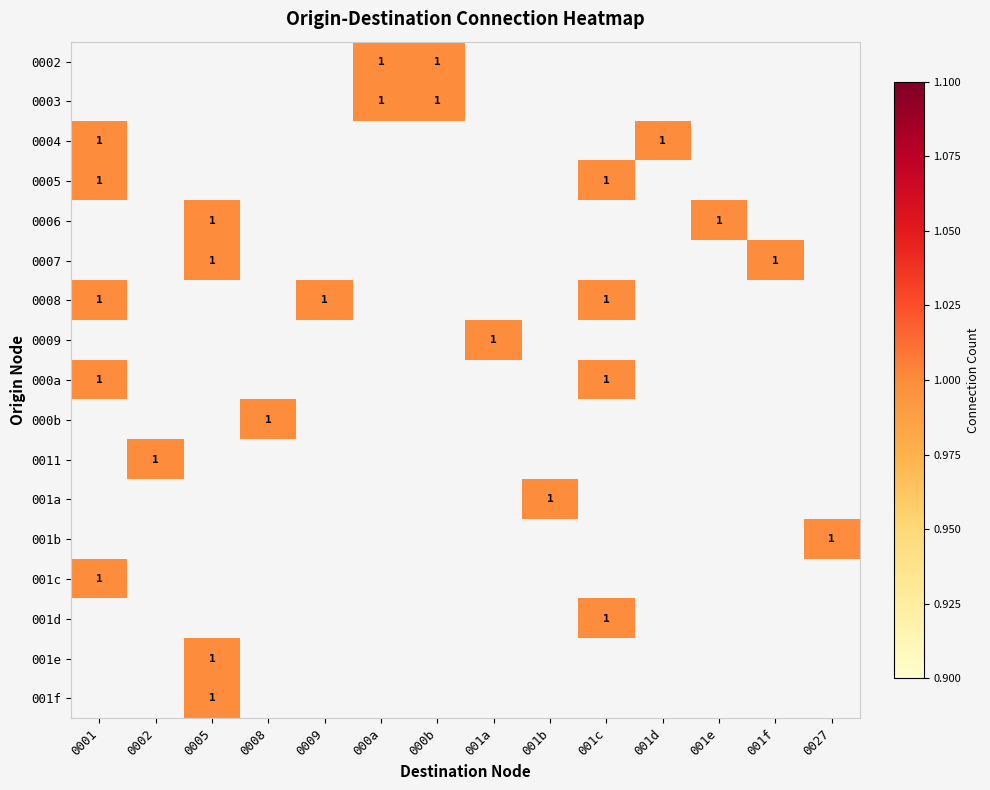

How many distinct data groups are displayed?

17